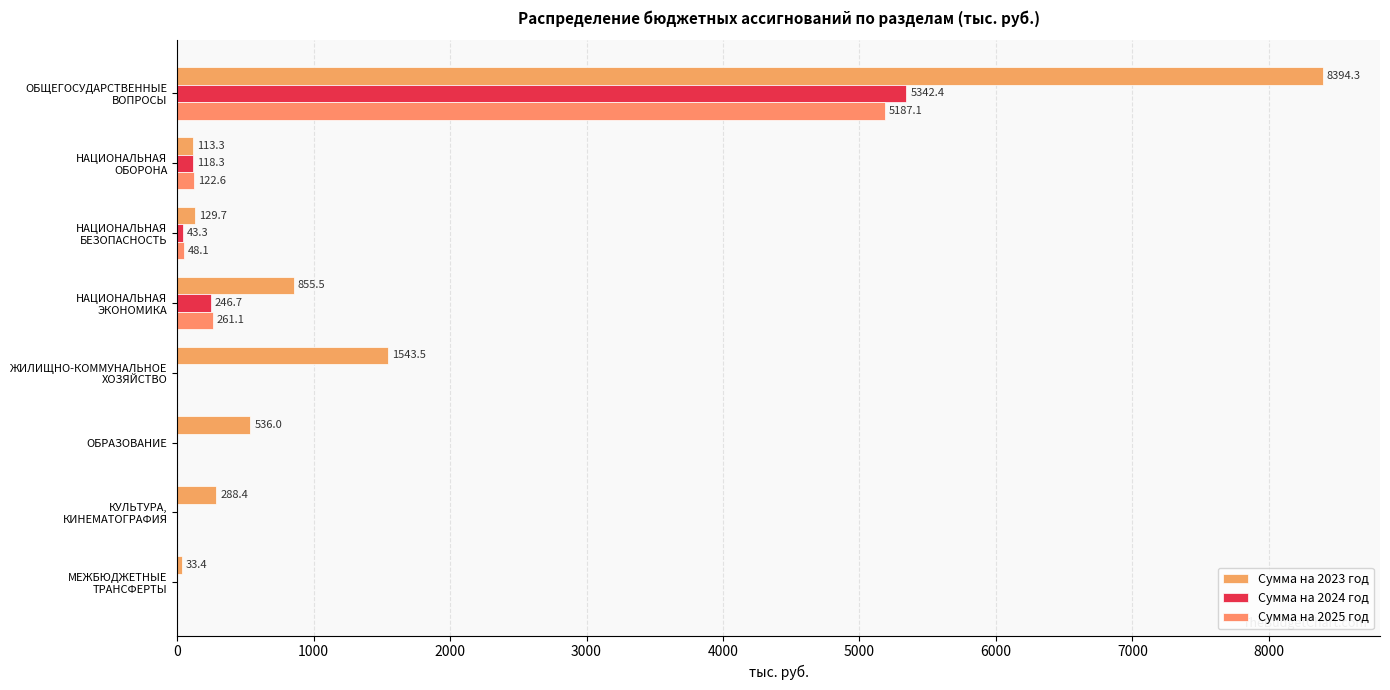

How many data points in Сумма на 2024 год are above 43?

4